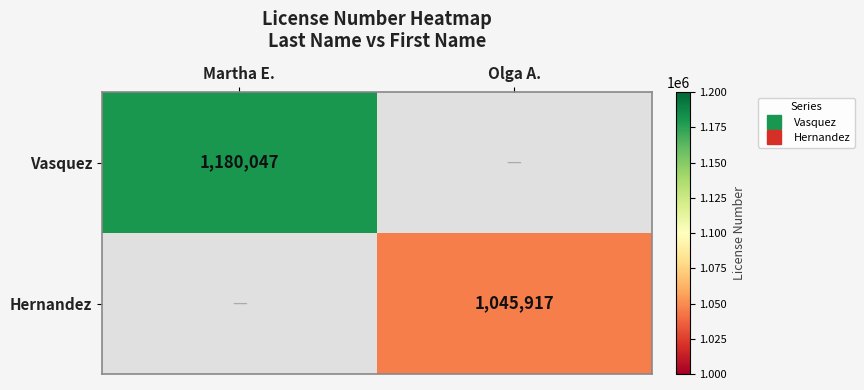

How many distinct data groups are displayed?

2